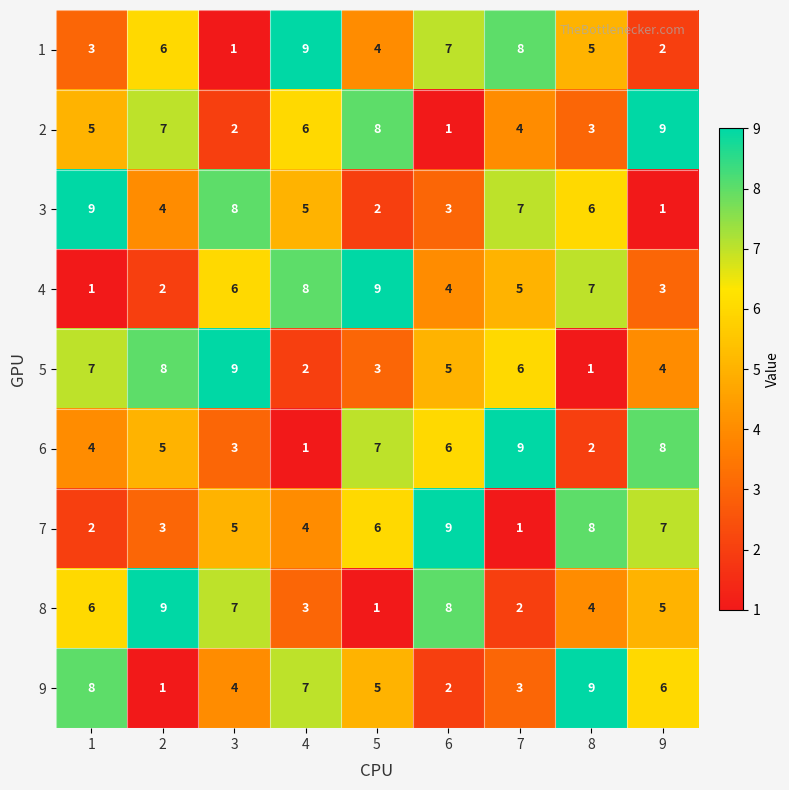

What is the greatest value displayed?

9